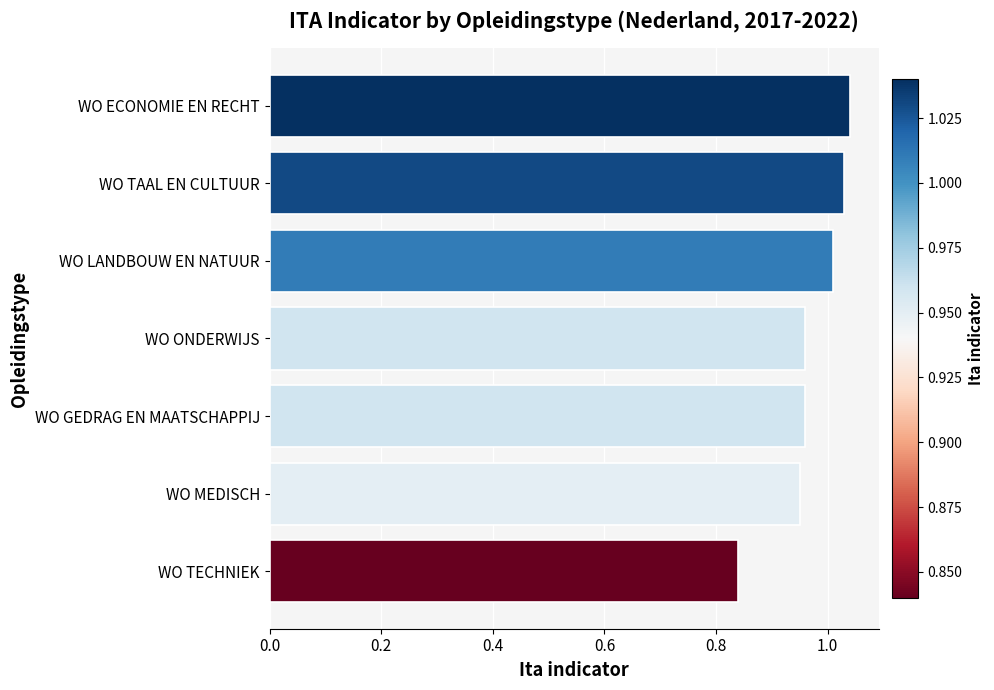

At which label is the value closest to 0?

WO TECHNIEK